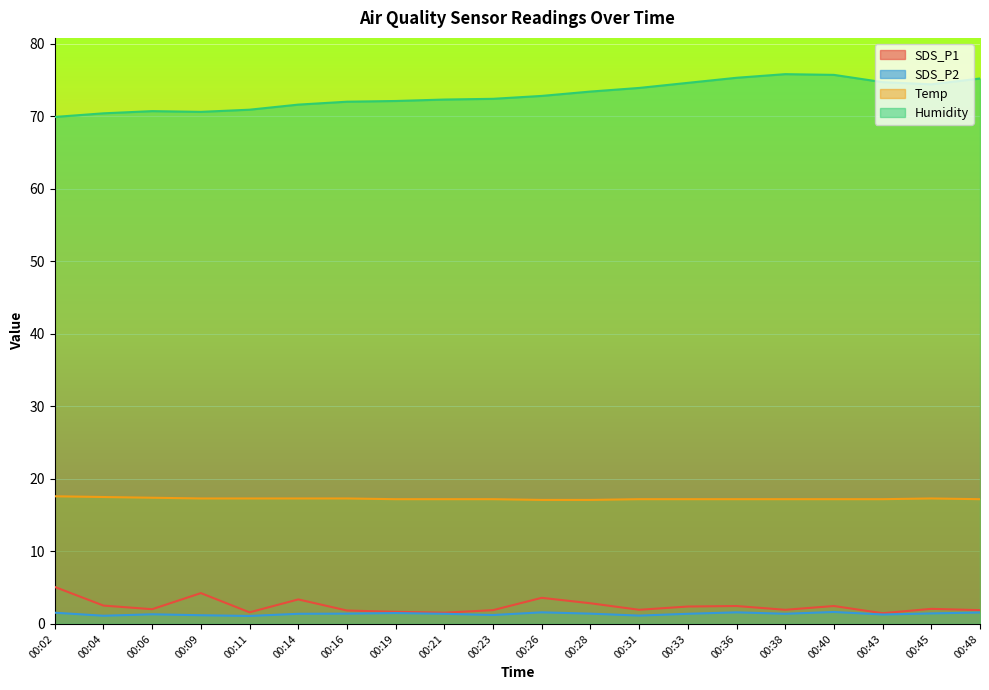

Where is the first local minimum for SDS_P1?

00:06